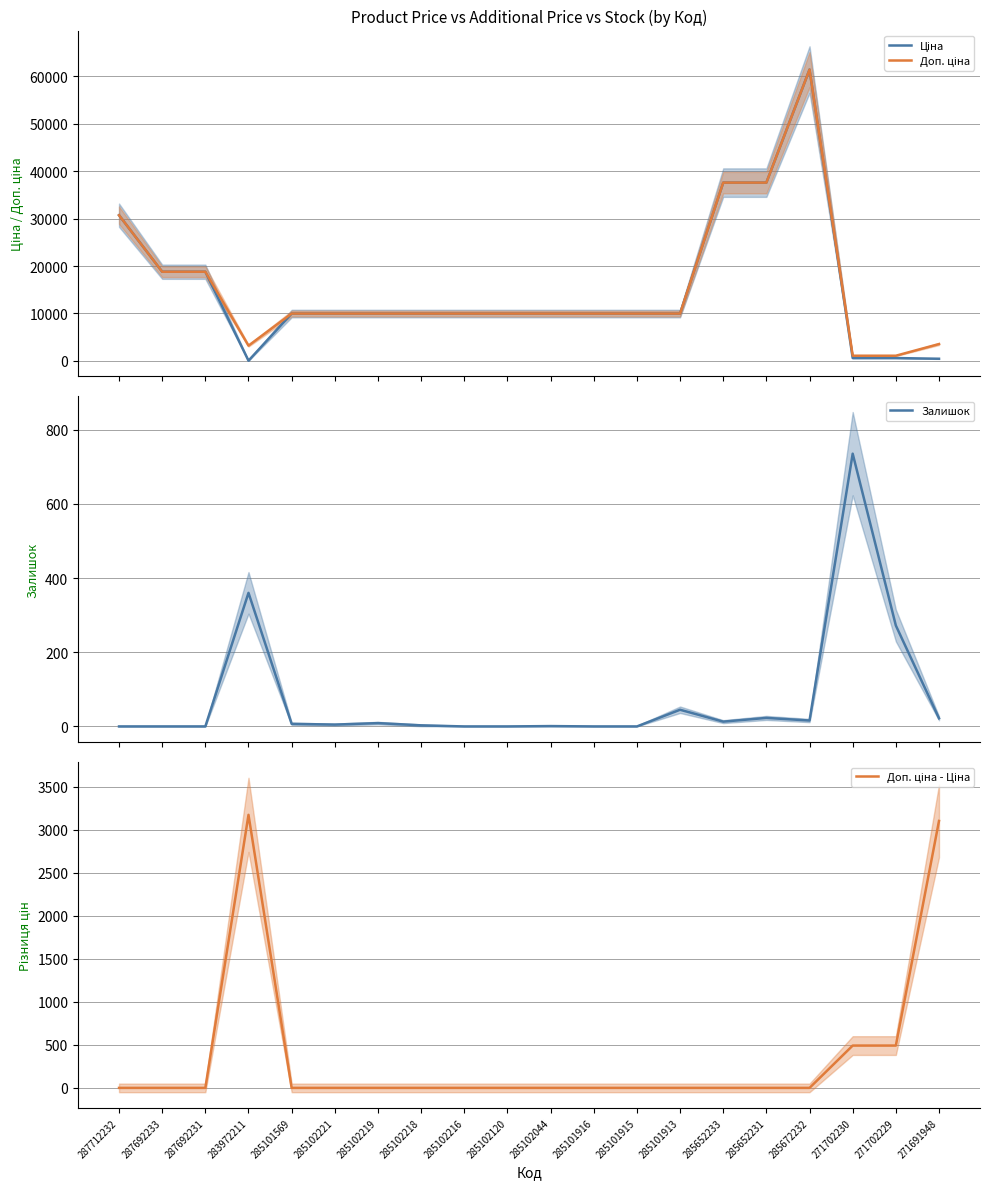

The Ціна series shows 9975.0 at 285102218. True or false?

True